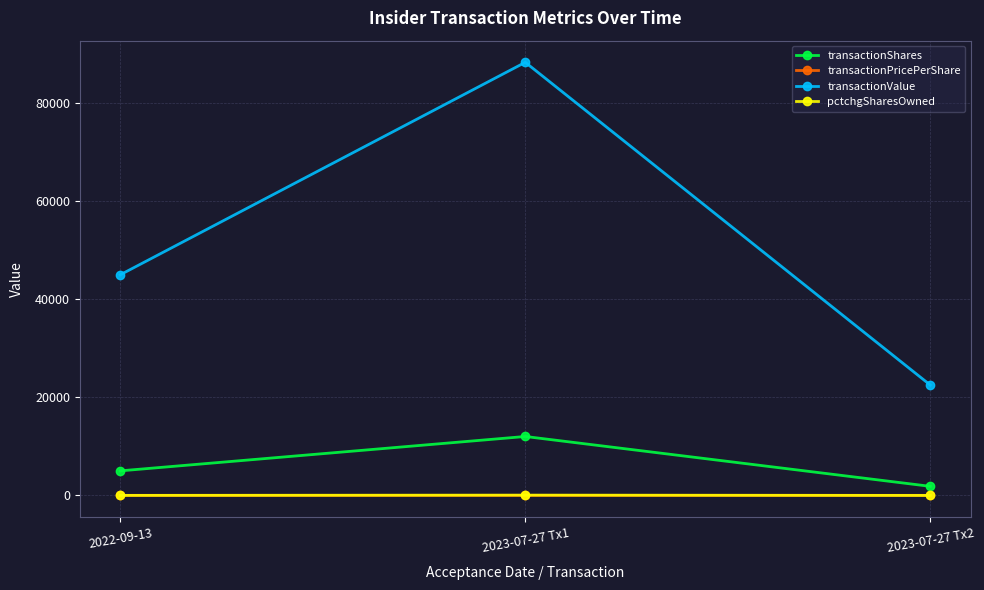

Is this an area chart (filled region under the line)?

No